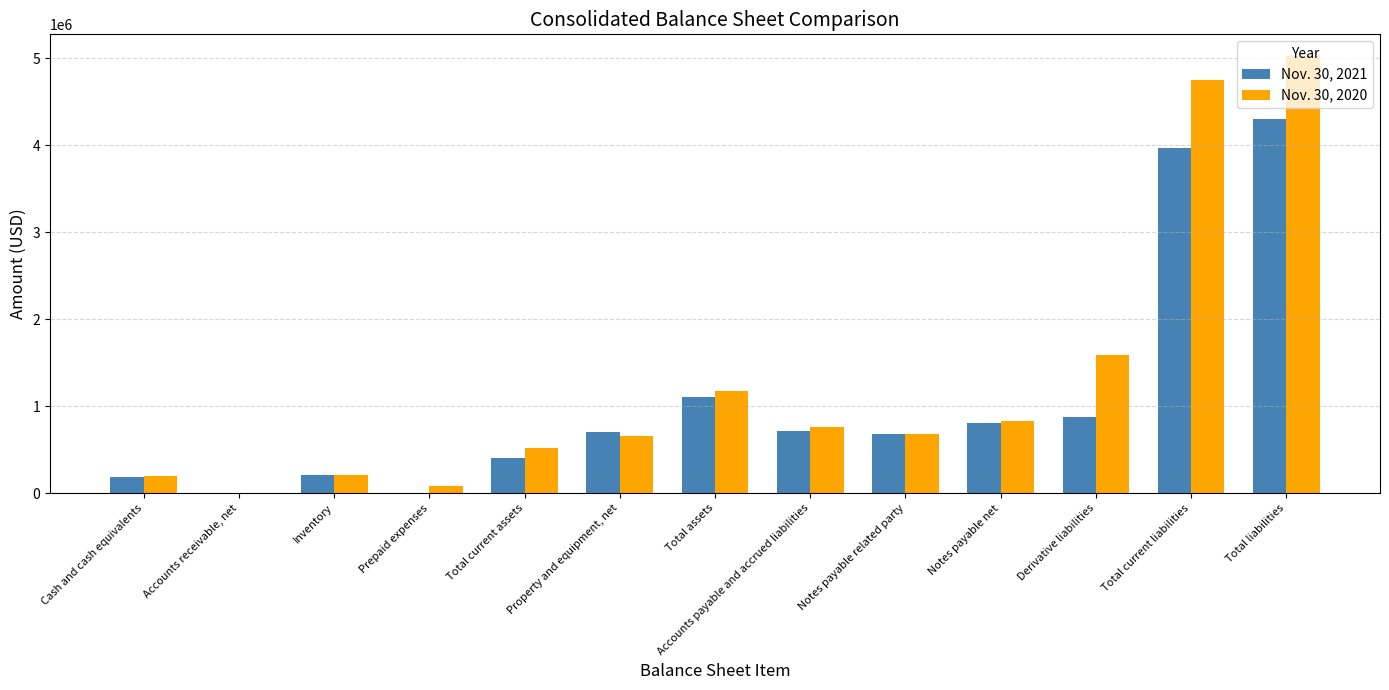

What are all the series names shown in the legend?

Nov. 30, 2021, Nov. 30, 2020